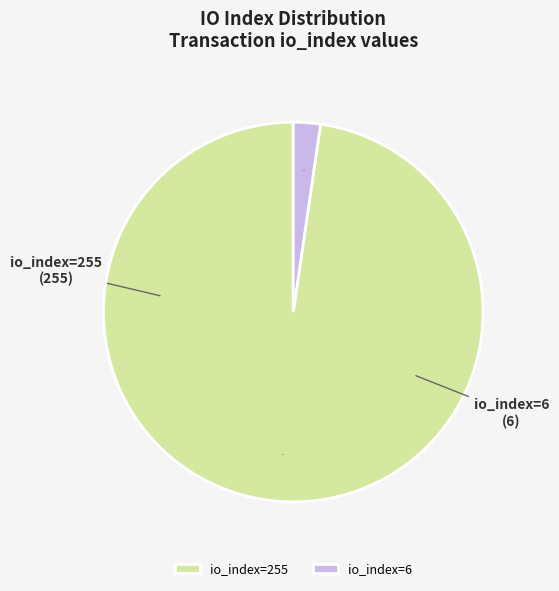

Is there a majority slice in this chart?

Yes